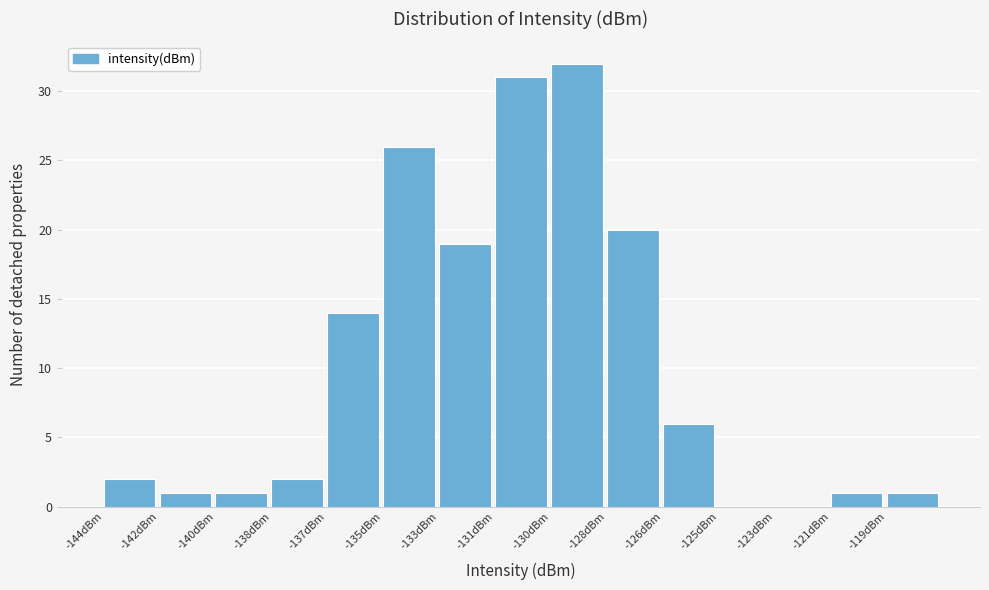

Reading right to left, extract all data points from this chart.

-119dBm=1	-121dBm=1	-123dBm=0	-125dBm=0	-126dBm=6	-128dBm=20	-130dBm=32	-131dBm=31	-133dBm=19	-135dBm=26	-137dBm=14	-138dBm=2	-140dBm=1	-142dBm=1	-144dBm=2